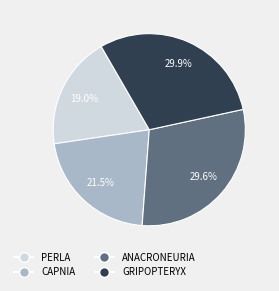

Combined, do CAPNIA and PERLA account for over 50%?

No